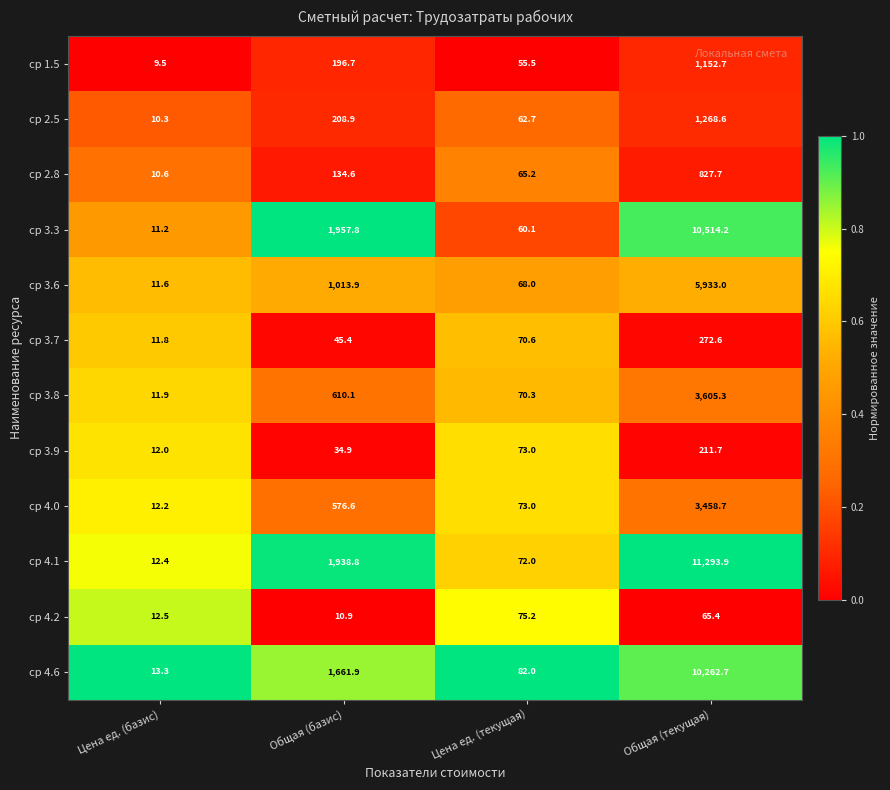

Between Общая (базис) and Общая (текущая), which series saw the biggest shift?

ср 4.1